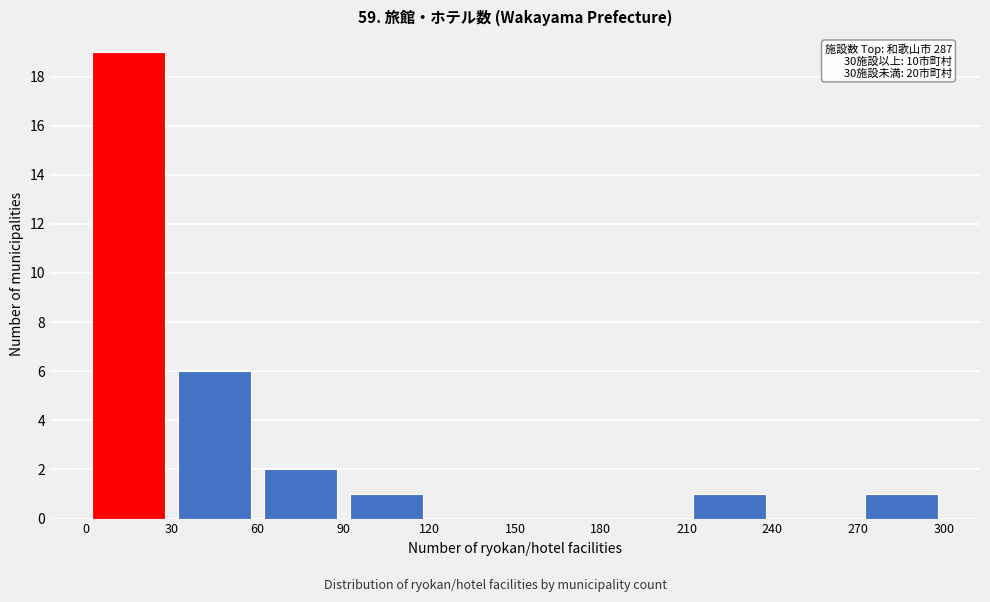

Which range on the x-axis has the tallest bar?

0 to 30